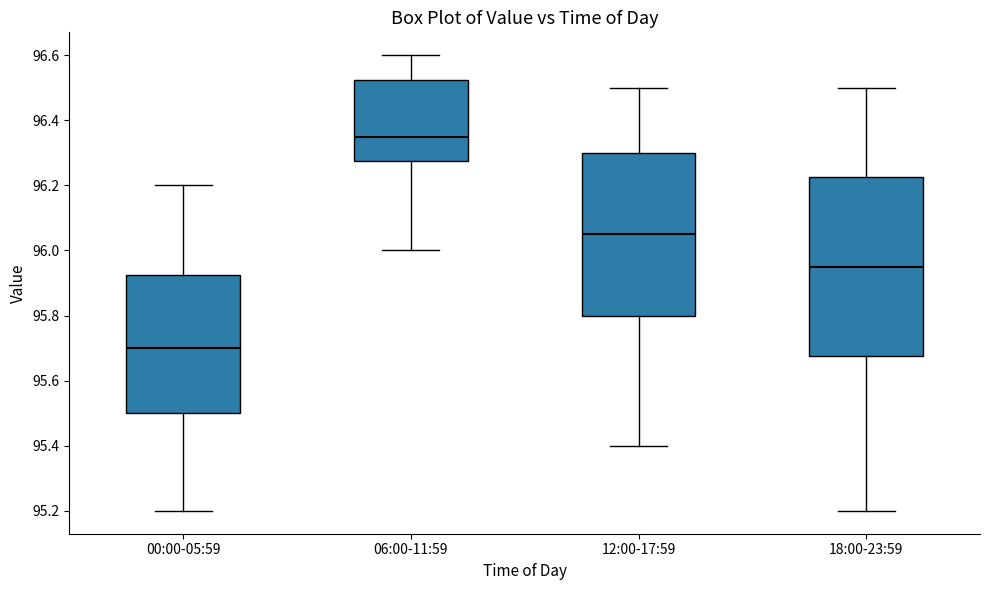

Which box has the highest median line?

06:00-11:59